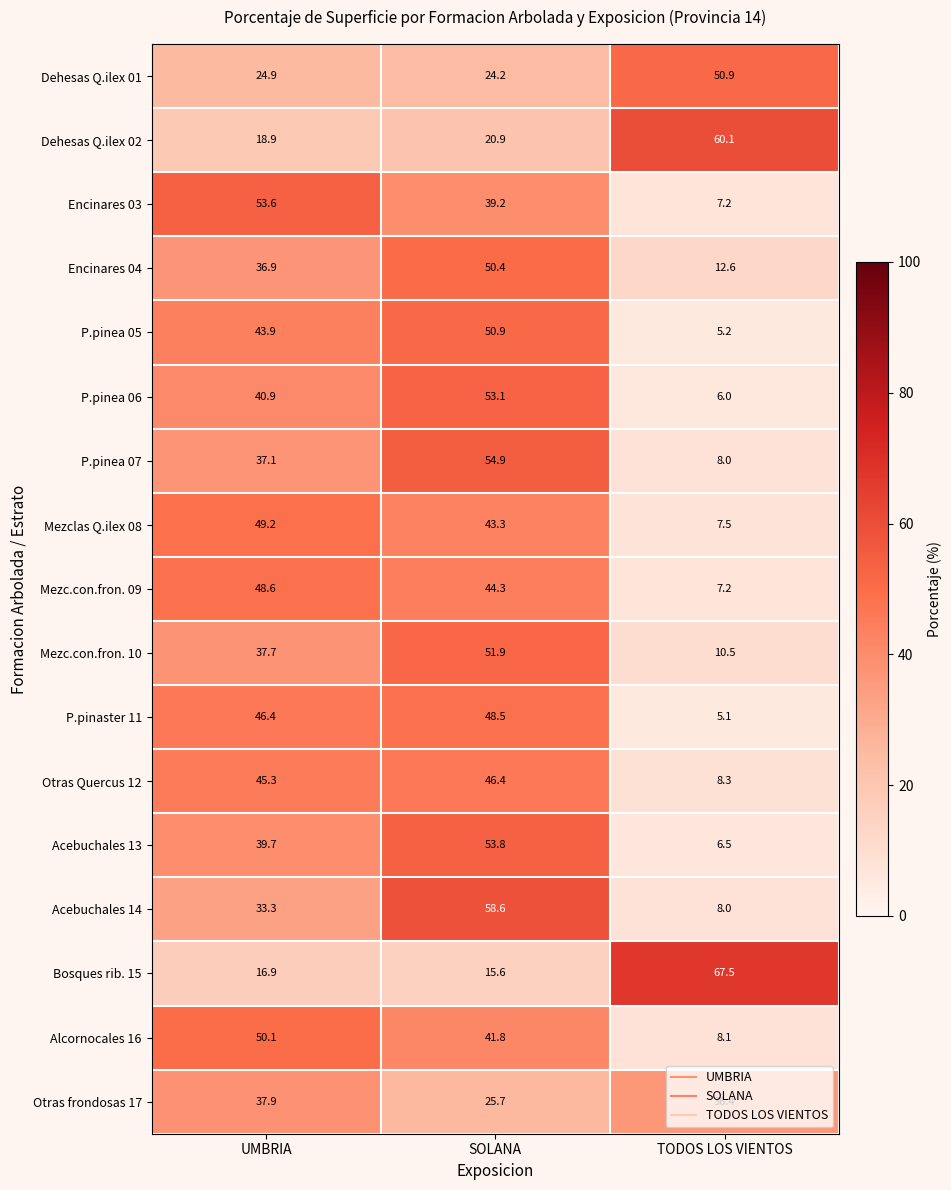

How many distinct data groups are displayed?

17